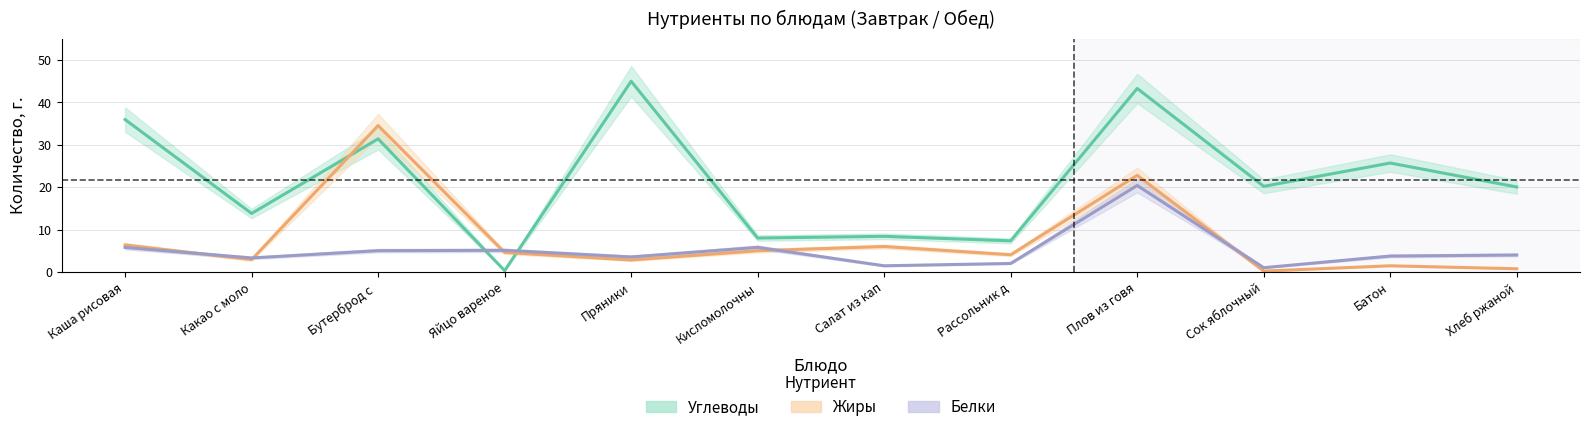

At Яйцо вареное, list the series in order from smallest to largest.

Углеводы, Жиры, Белки